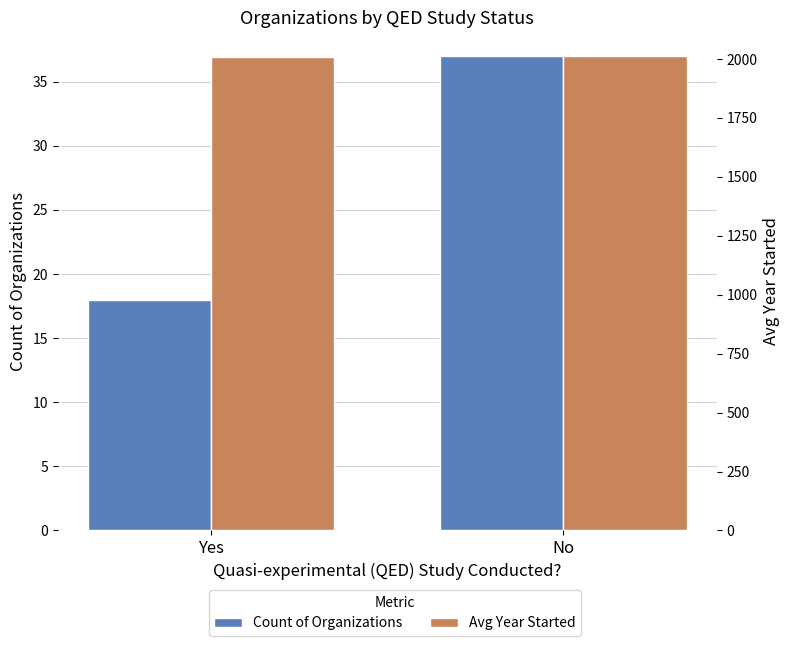

Between Yes and No, which series saw the biggest shift?

Count of Organizations